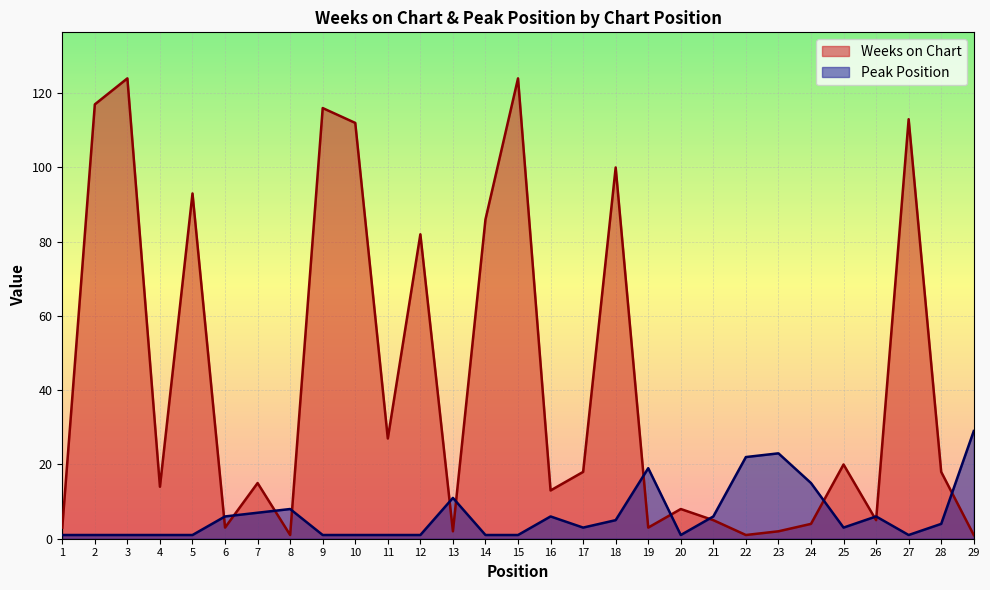

What is the value of the Peak Position point at the 19th from the left?

19